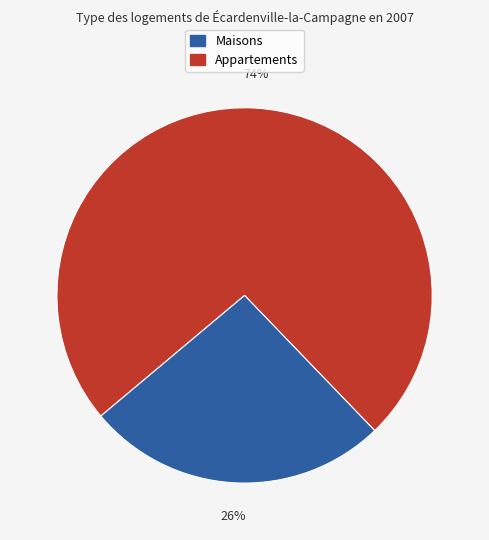

To the nearest percent, what is the average slice percentage?

50%